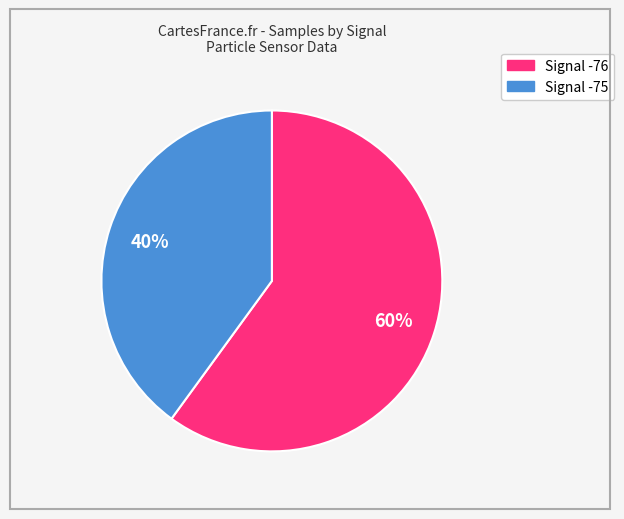

To the nearest percent, what is the average slice percentage?

50%